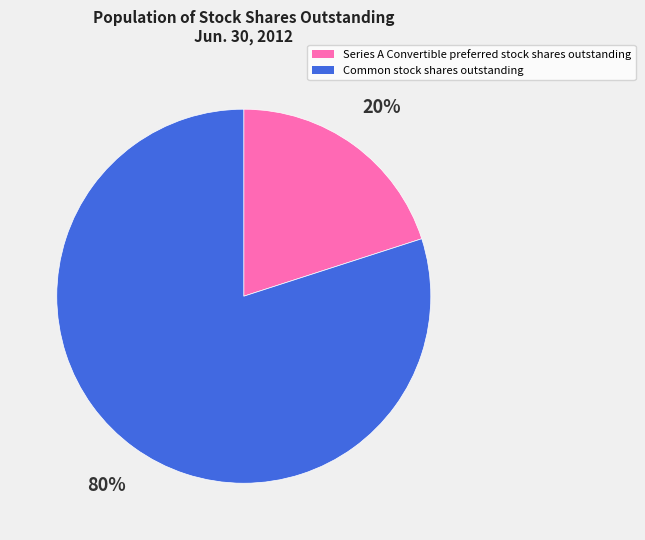

How many segments does this pie chart have?

2